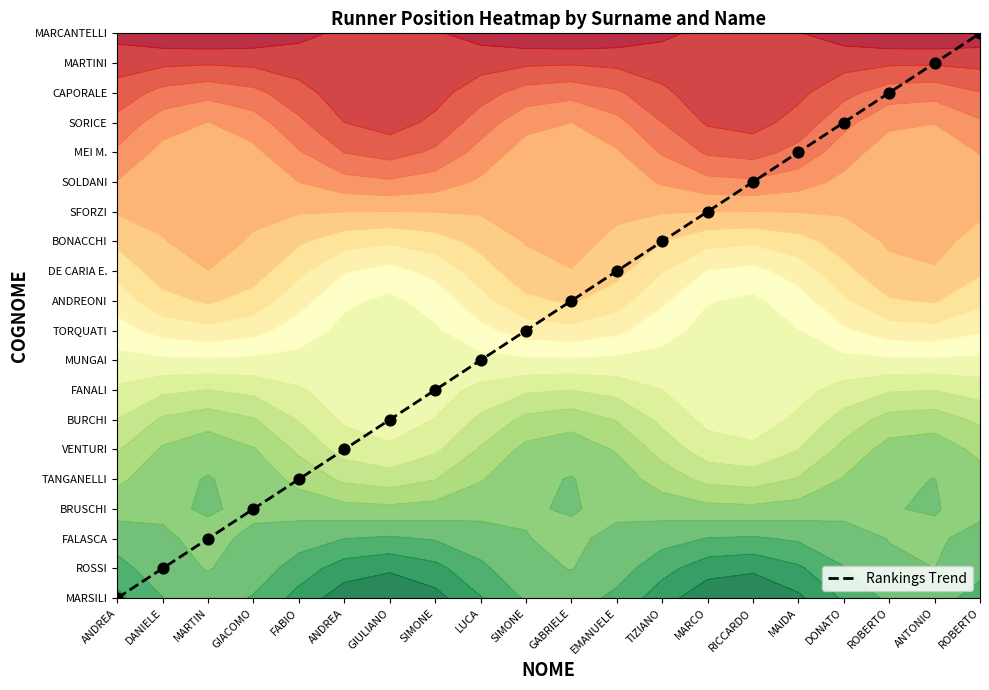

The chart shows a value of 8 at ROBERTO. True or false?

False